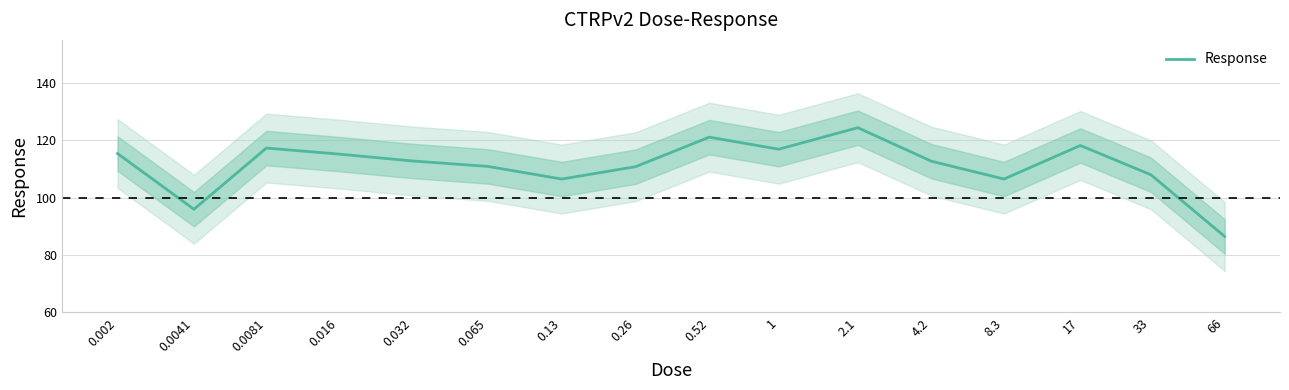

What is the change in value from 0.002 to 4.2?

-2.7